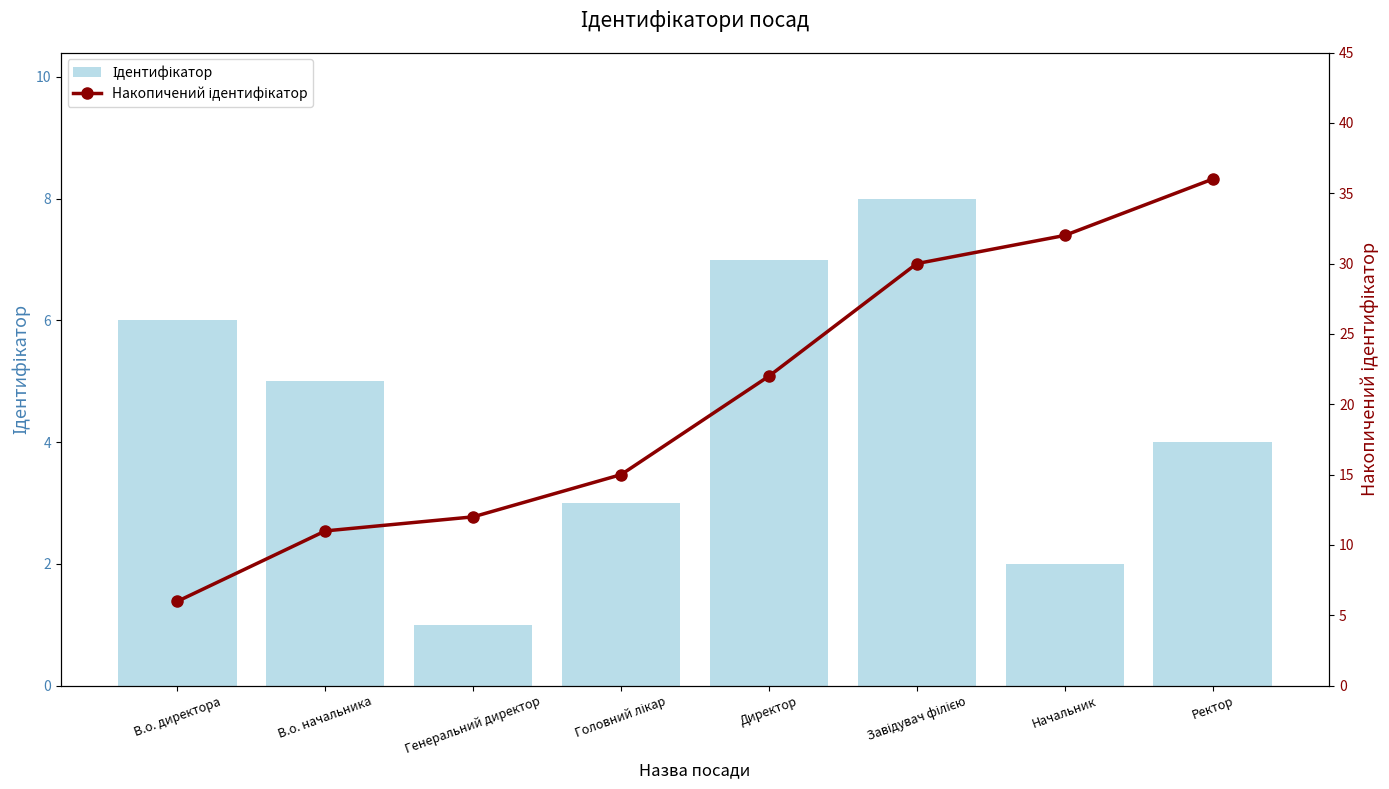

What is the smallest value displayed?

1